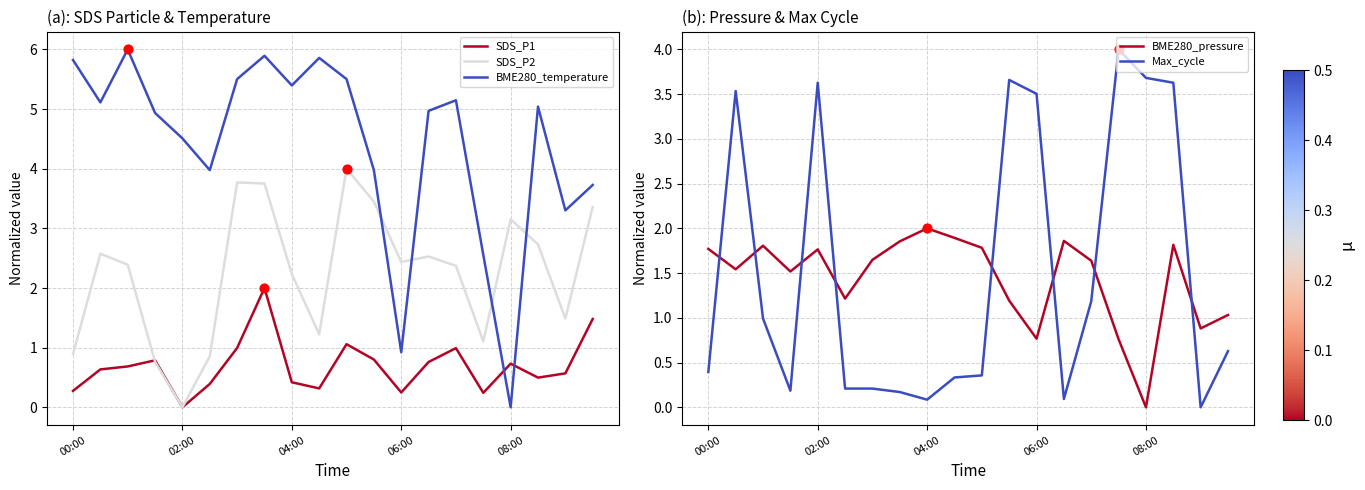

At how many categories does at least one series exceed 5?

10